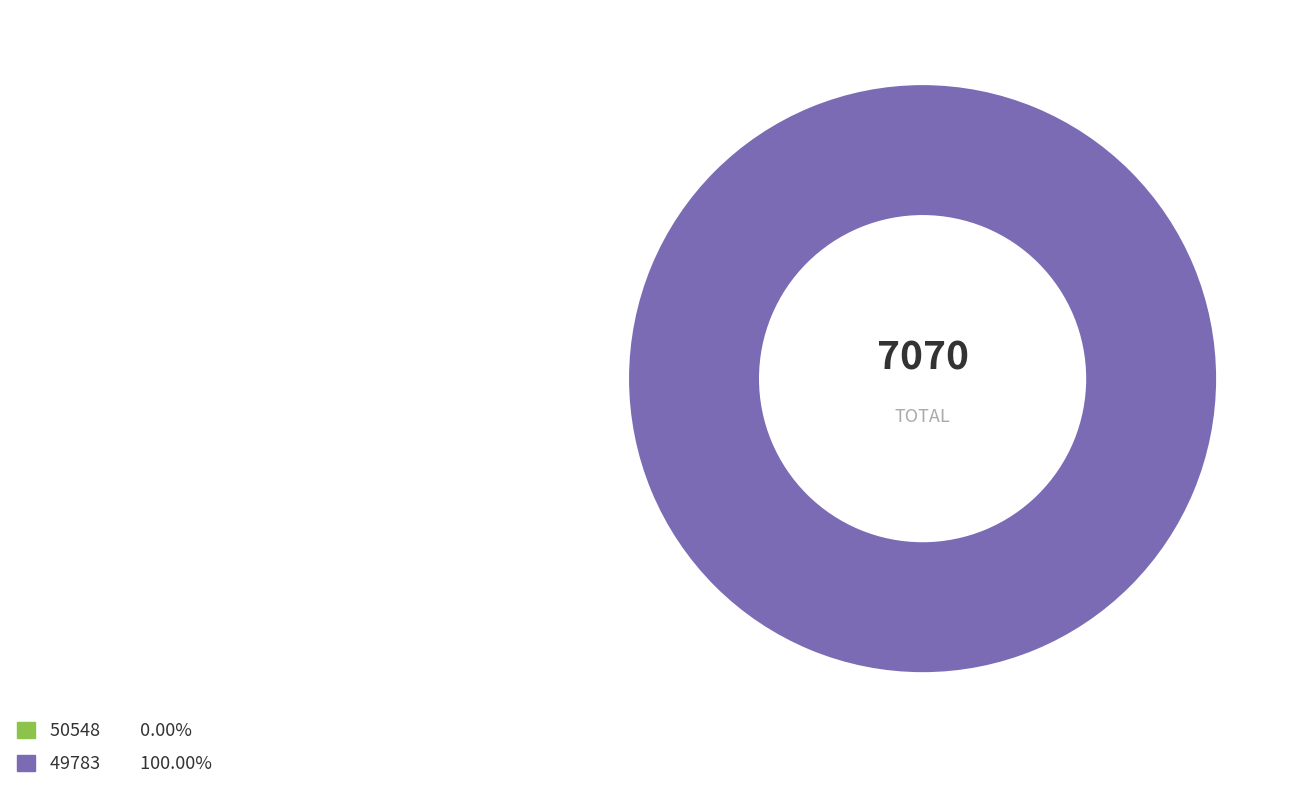

How much of the chart is everything except 50548?

100.0%